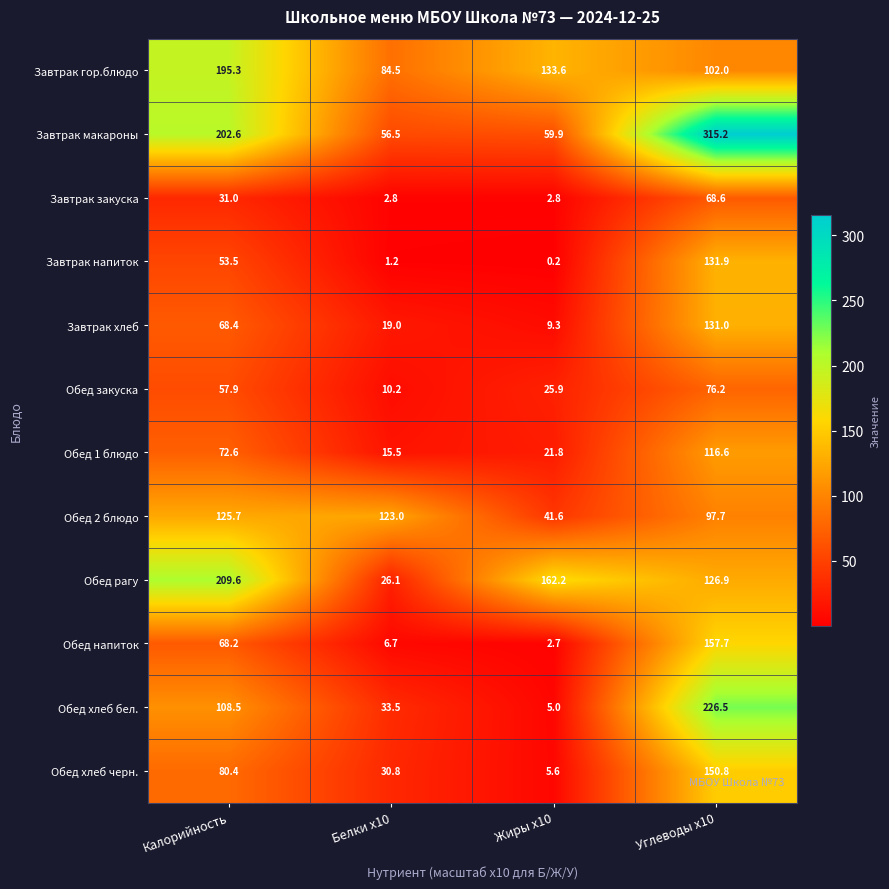

Which series has the largest total across all categories?

Завтрак макароны